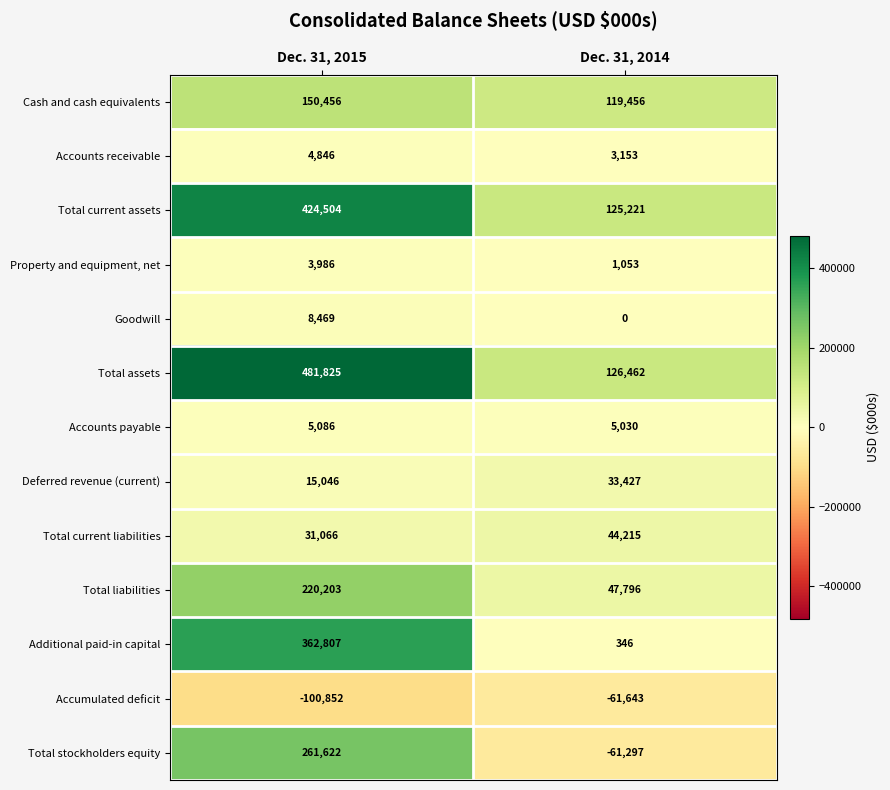

Rank the series by their maximum value, from highest to lowest.

Total assets, Total current assets, Additional paid-in capital, Total stockholders equity, Total liabilities, Cash and cash equivalents, Total current liabilities, Deferred revenue (current), Goodwill, Accounts payable, Accounts receivable, Property and equipment, net, Accumulated deficit